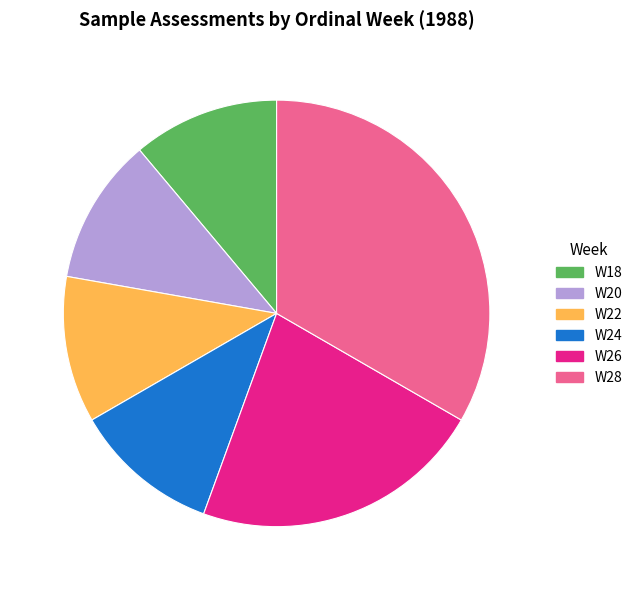

What is the ratio of the value at W28 to the value at W26?

1.5